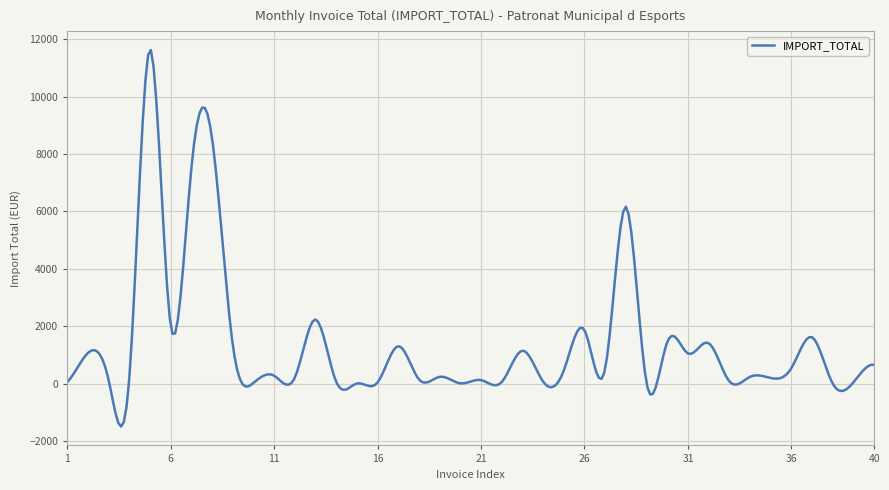

What is the smallest value displayed?

-1483.7